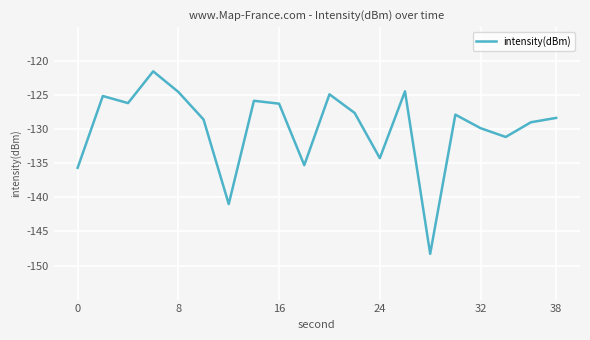

What is the maximum value shown in the chart?

-121.5